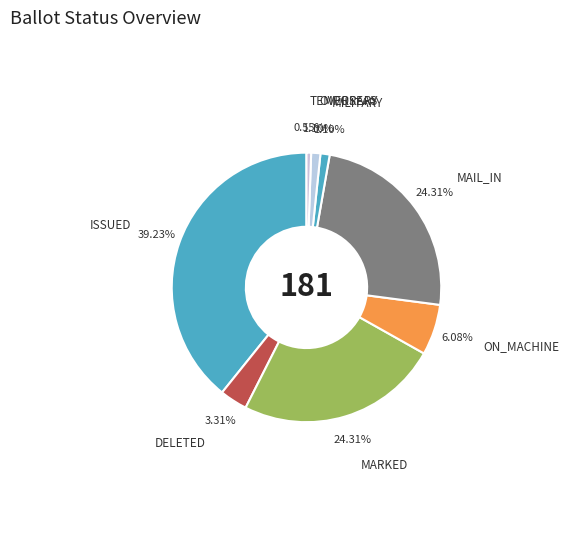

Is there any slice that represents more than half of the pie?

No